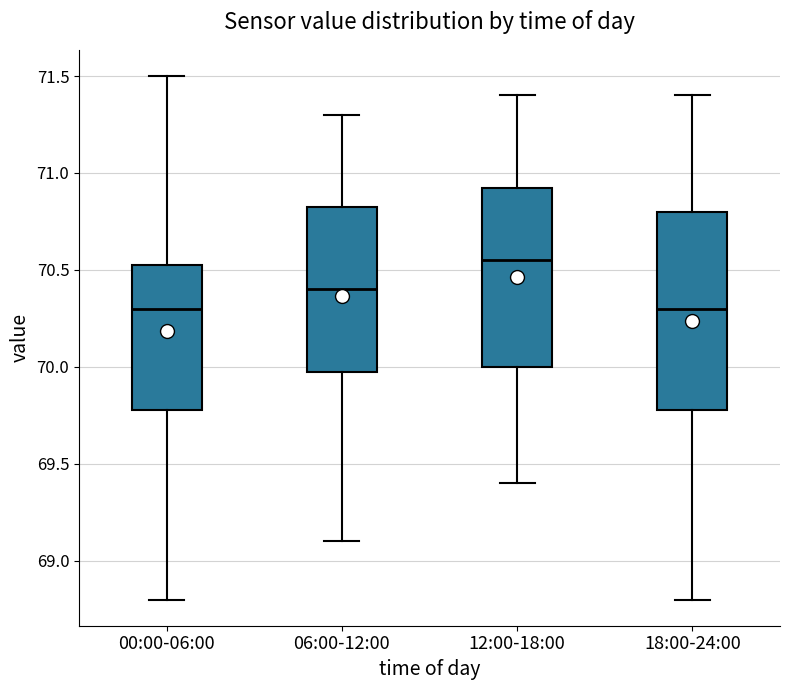

Reading left to right, transcribe this box plot: for each box, give where its median line is, the range the box spans, and where its two whiskers end, as read against the y-axis. The values are not printed on the chart, so give them approximately, as read against the axis.

00:00-06:00: median 70.30, box 69.80 to 70.55, whiskers 68.80 to 71.50
06:00-12:00: median 70.40, box 70.00 to 70.85, whiskers 69.10 to 71.30
12:00-18:00: median 70.55, box 70.00 to 70.95, whiskers 69.40 to 71.40
18:00-24:00: median 70.30, box 69.80 to 70.80, whiskers 68.80 to 71.40